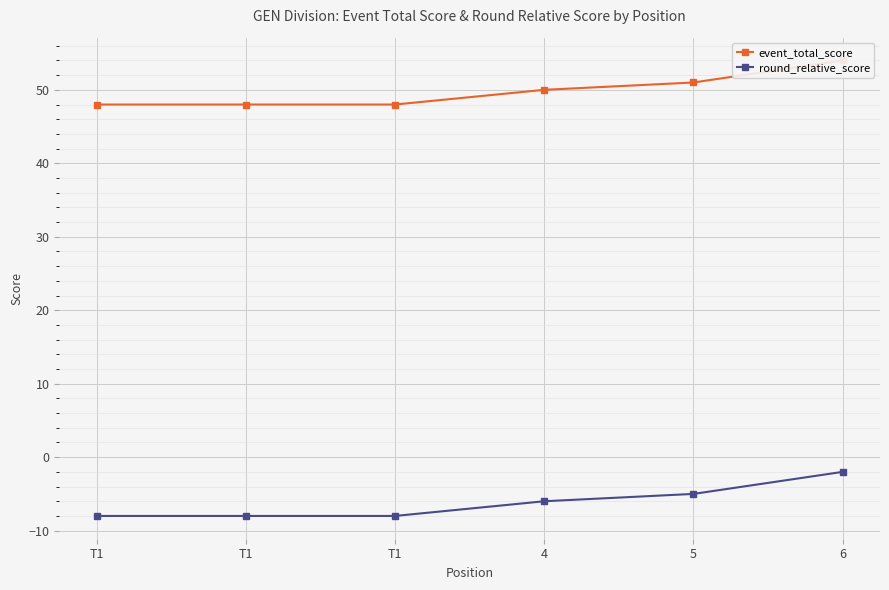

Is the value of event_total_score at T1 greater than the value of round_relative_score at T1?

Yes